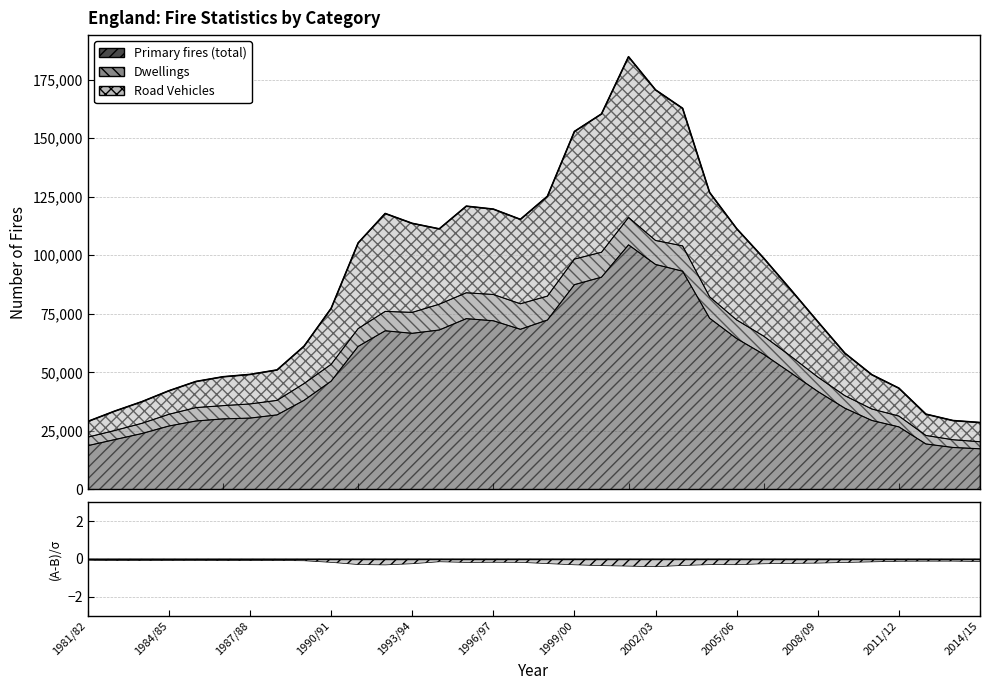

Does the chart display data point markers on the line(s)?

No